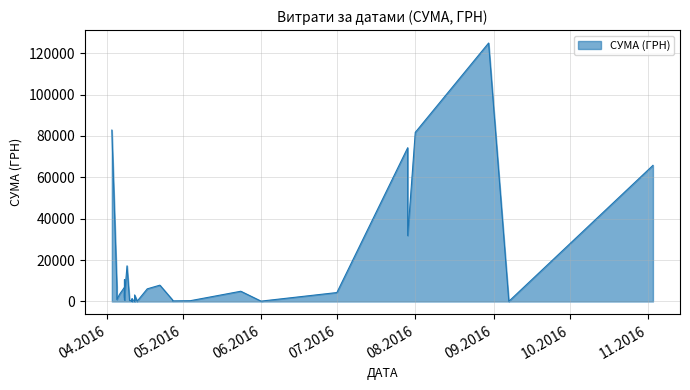

What is the average value?

14111.1